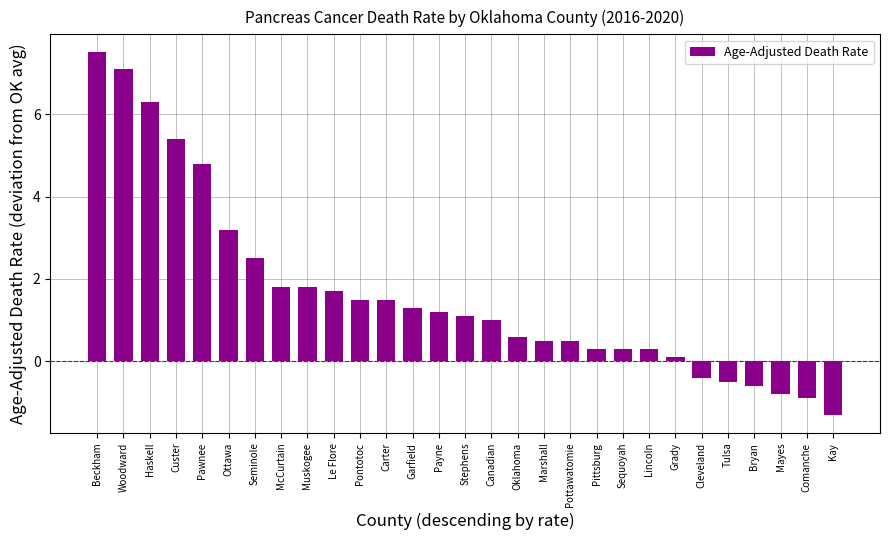

How many values are above zero?

23